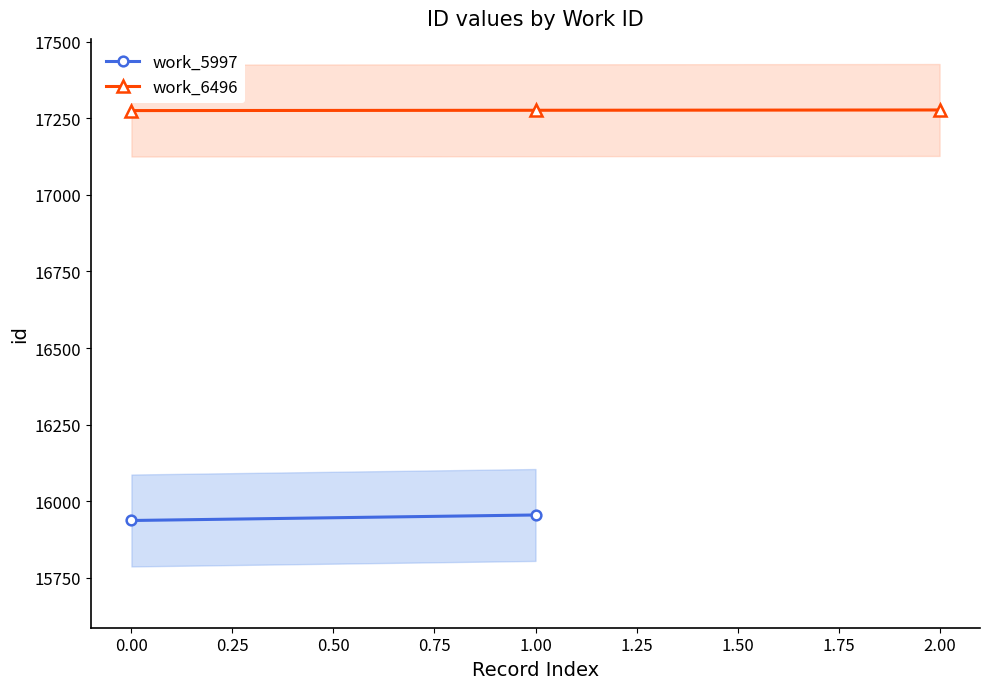

The value of work_6496 at 2.00 is 26127. True or false?

False